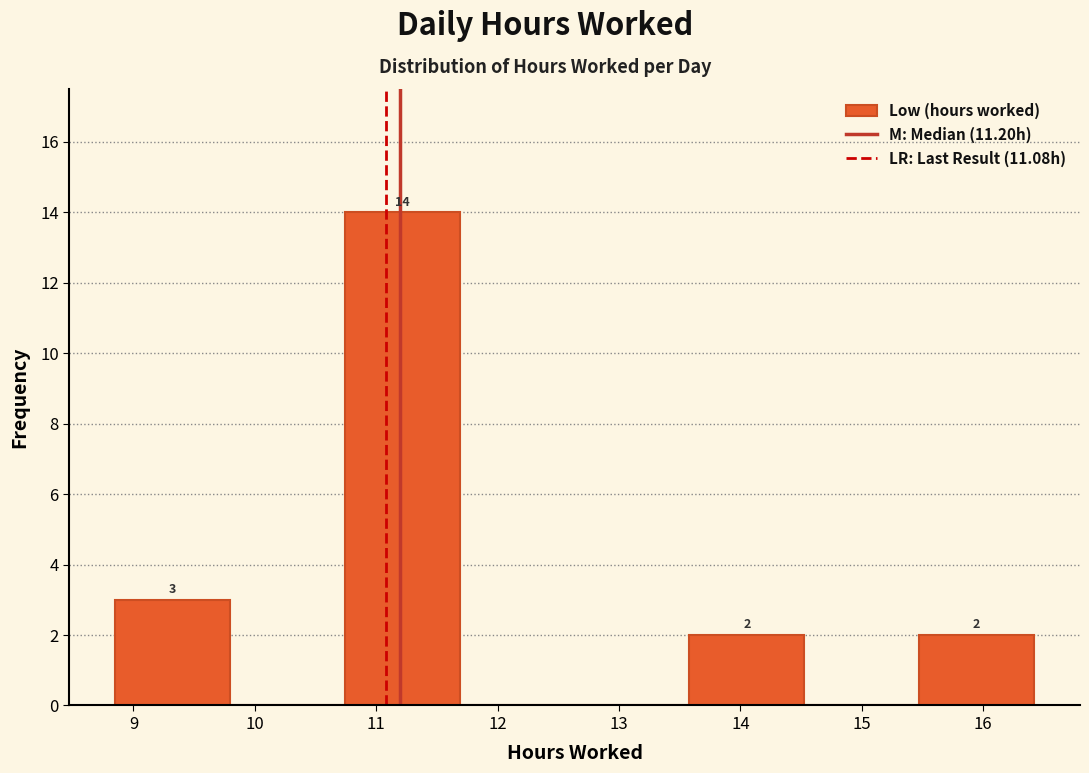

Over which range of the x-axis is the bar tallest?

10.7 to 11.7